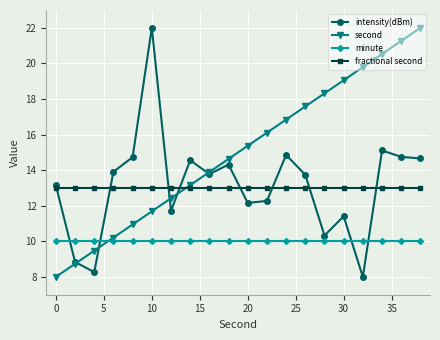

What is the highest value of the minute series?

10.0